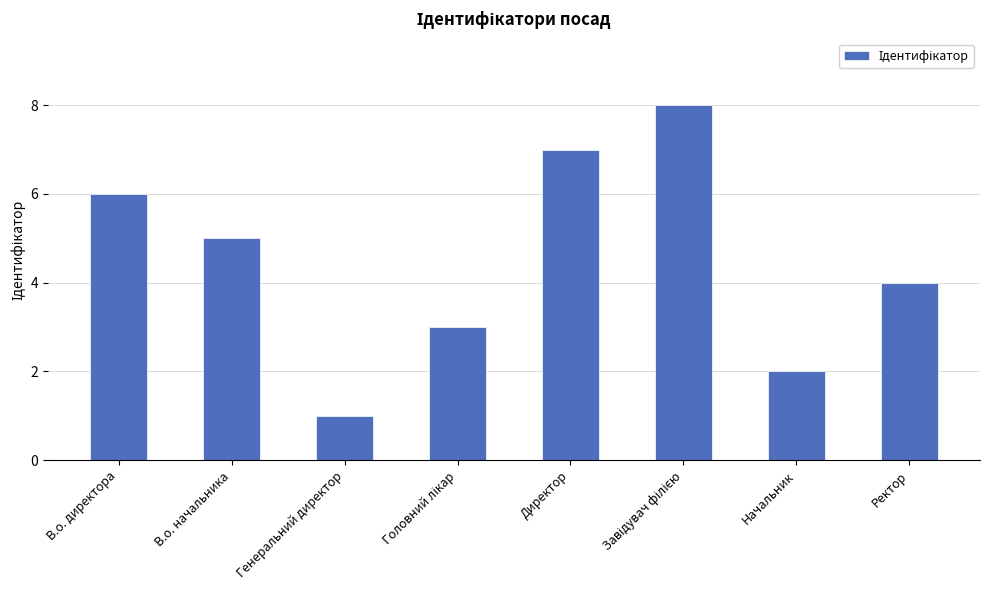

How many values are below 5?

4